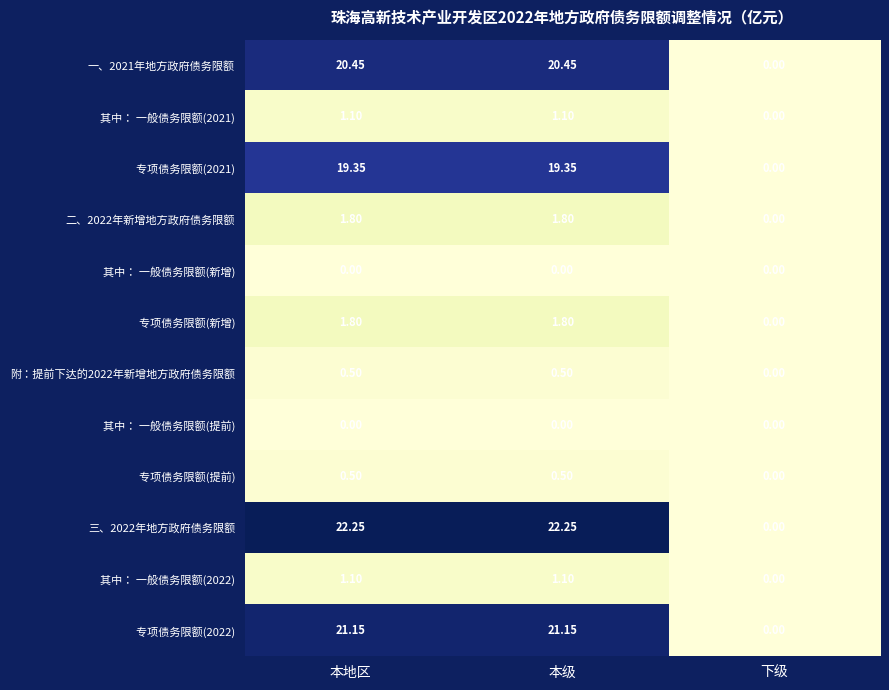

Which series has the largest range (max minus min)?

三、2022年地方政府债务限额